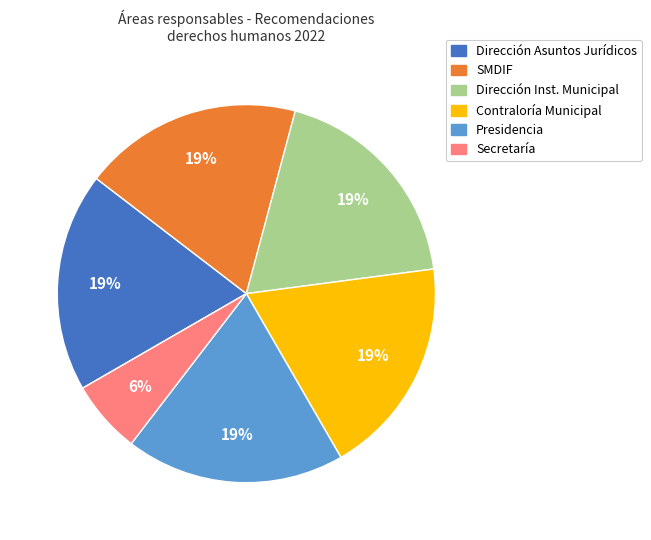

What is the smallest slice in the pie chart?

Secretaría